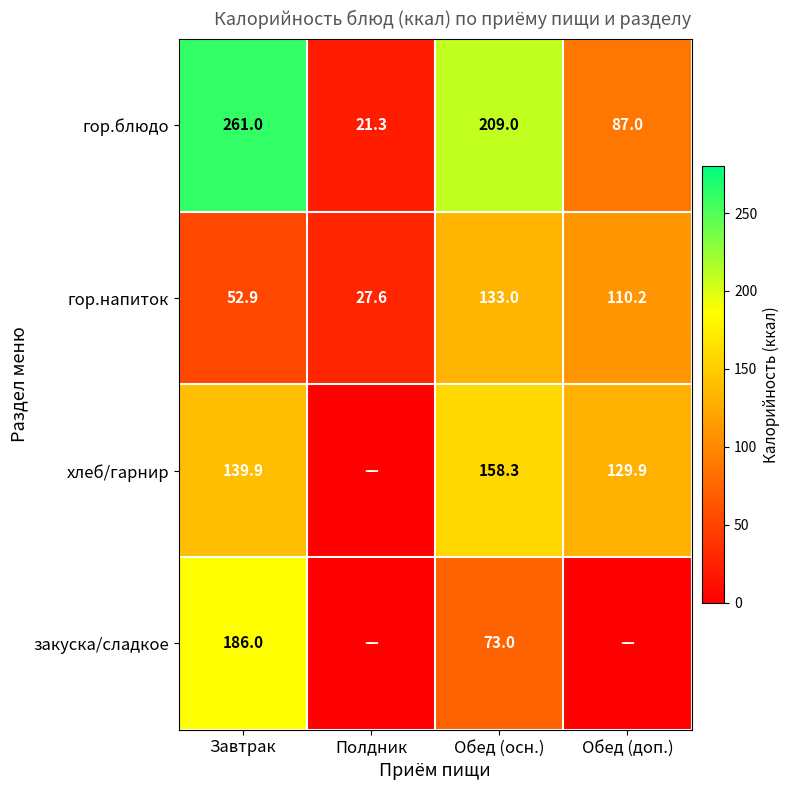

What is the difference between the maximum and minimum values in the гор.блюдо series?

239.7